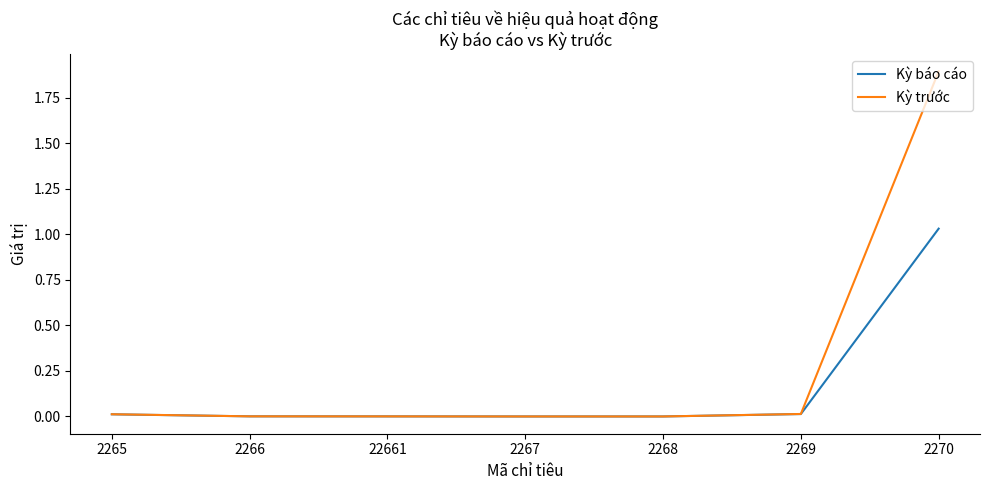

Which series has the largest range (max minus min)?

Kỳ trước